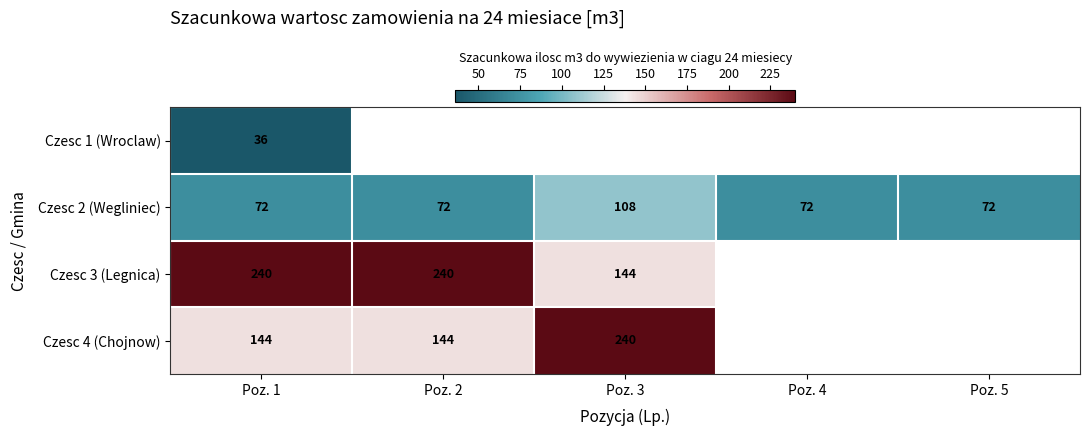

What is the smallest value displayed?

36.0